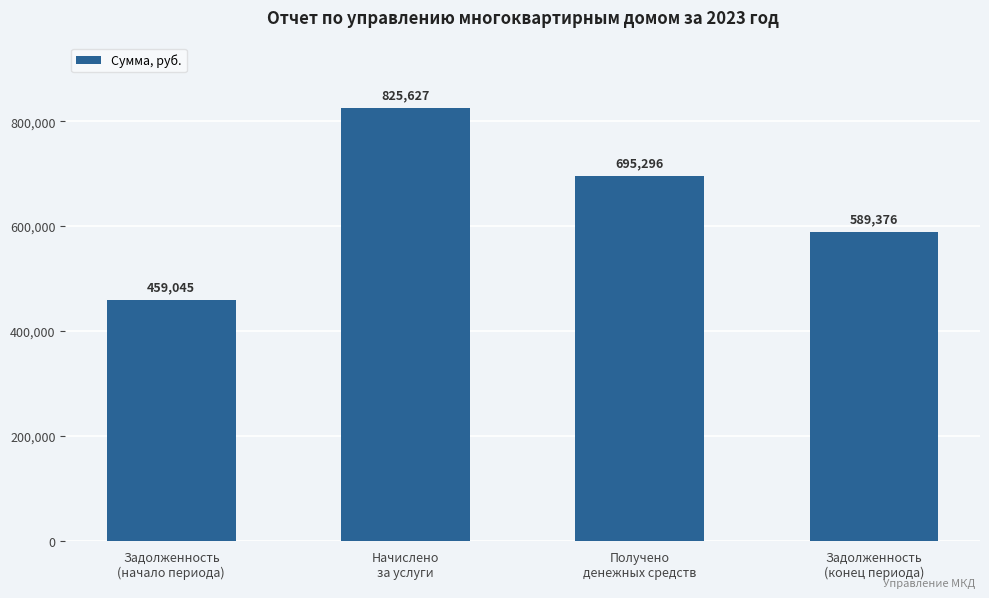

Where does the data first go above 695295?

Начислено
за услуги